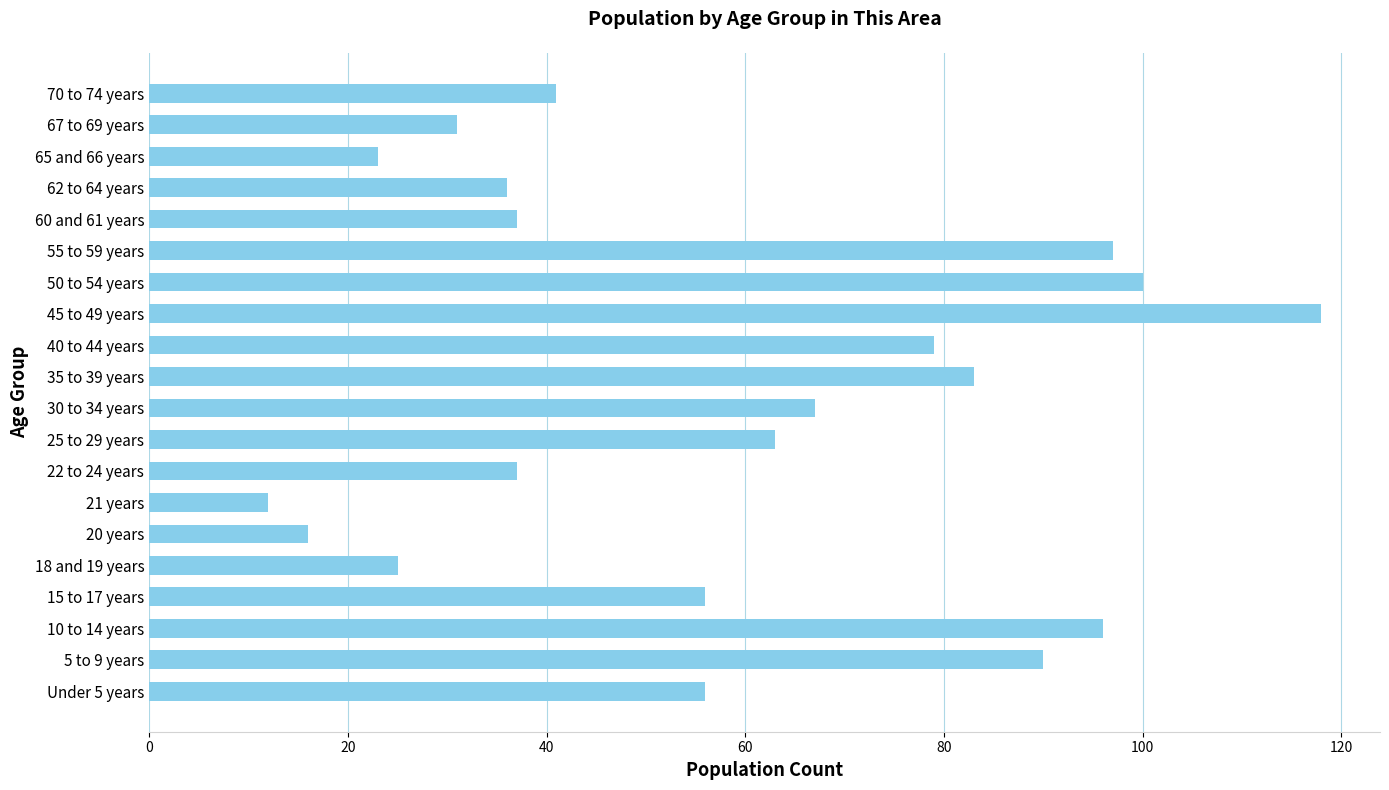

The chart shows a value of 117 at 30 to 34 years. True or false?

False